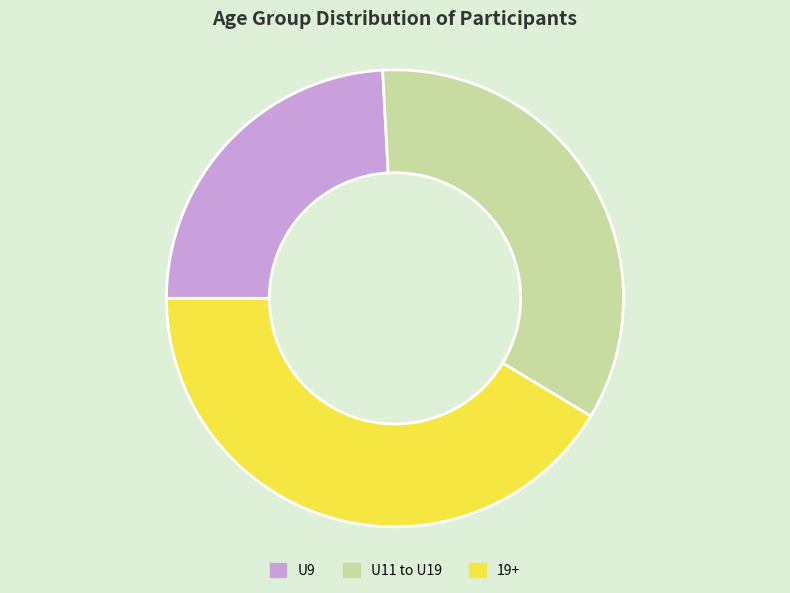

How many segments does this pie chart have?

3